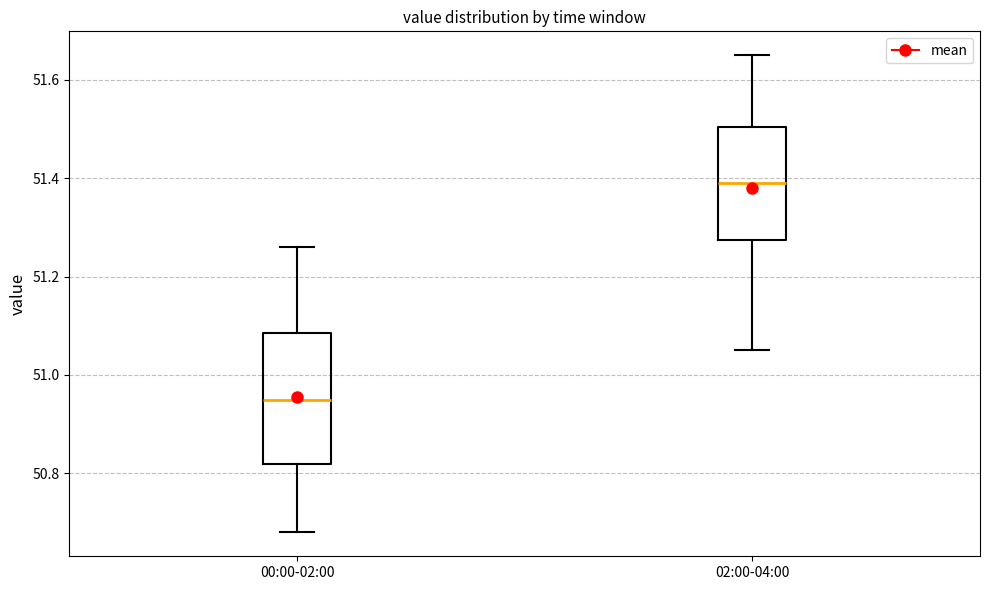

Which box has the lowest median line?

00:00-02:00